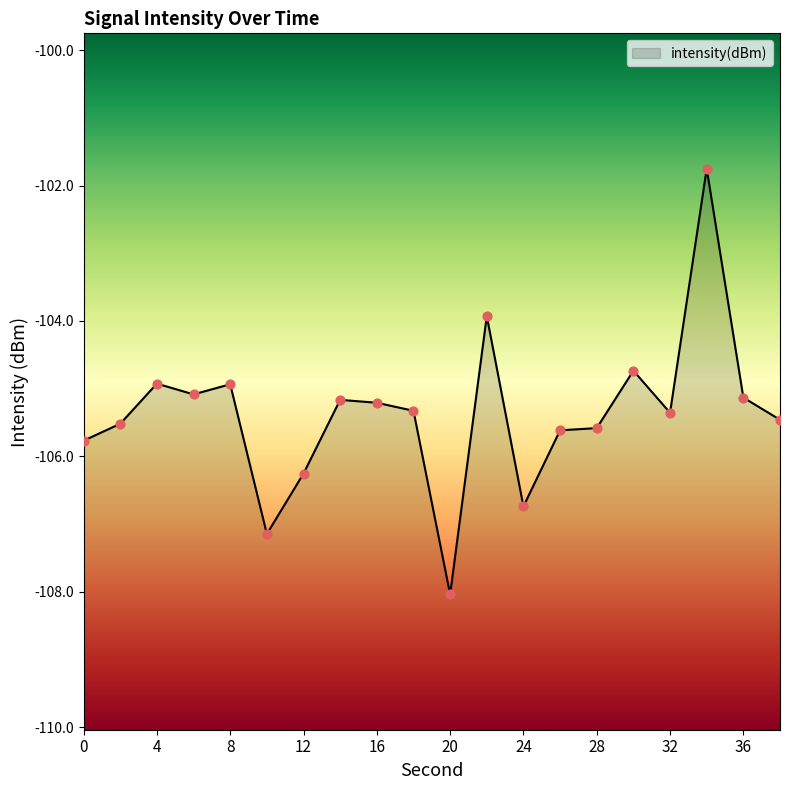

Which has a higher value, 6 or 2?

6